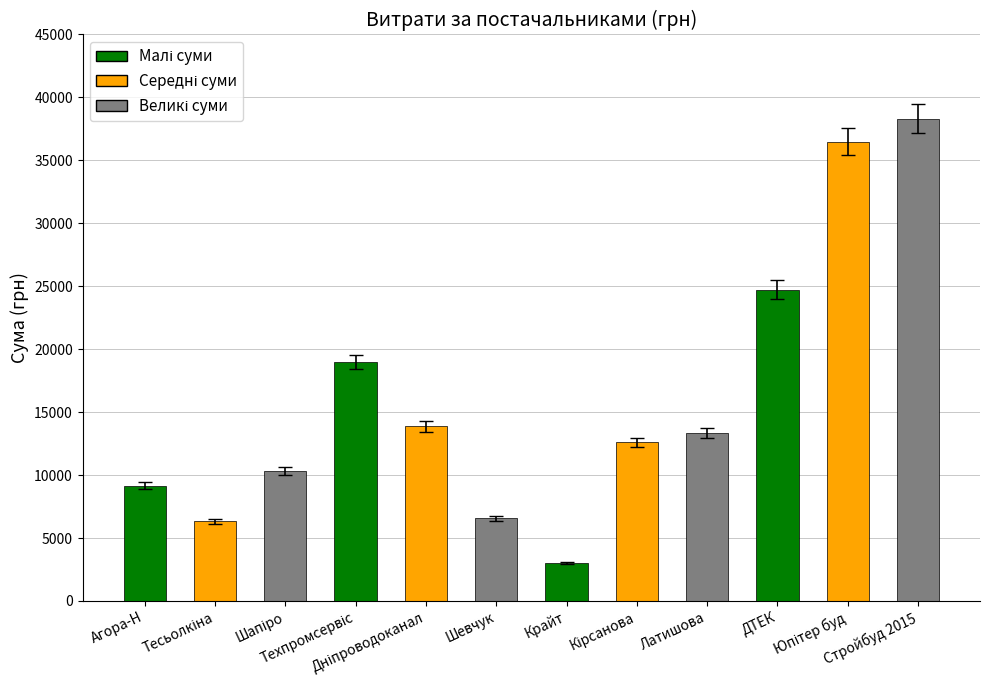

What is the greatest value displayed?

38323.2